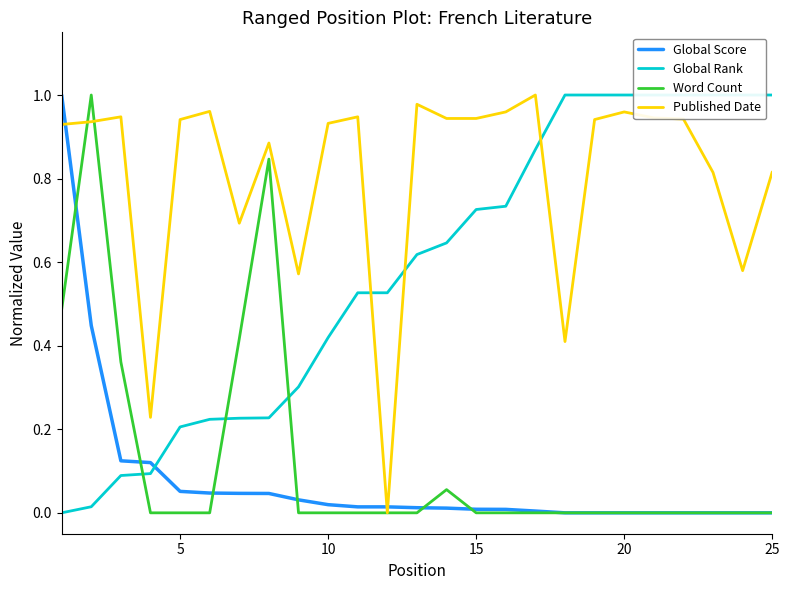

Is this an area chart (filled region under the line)?

No